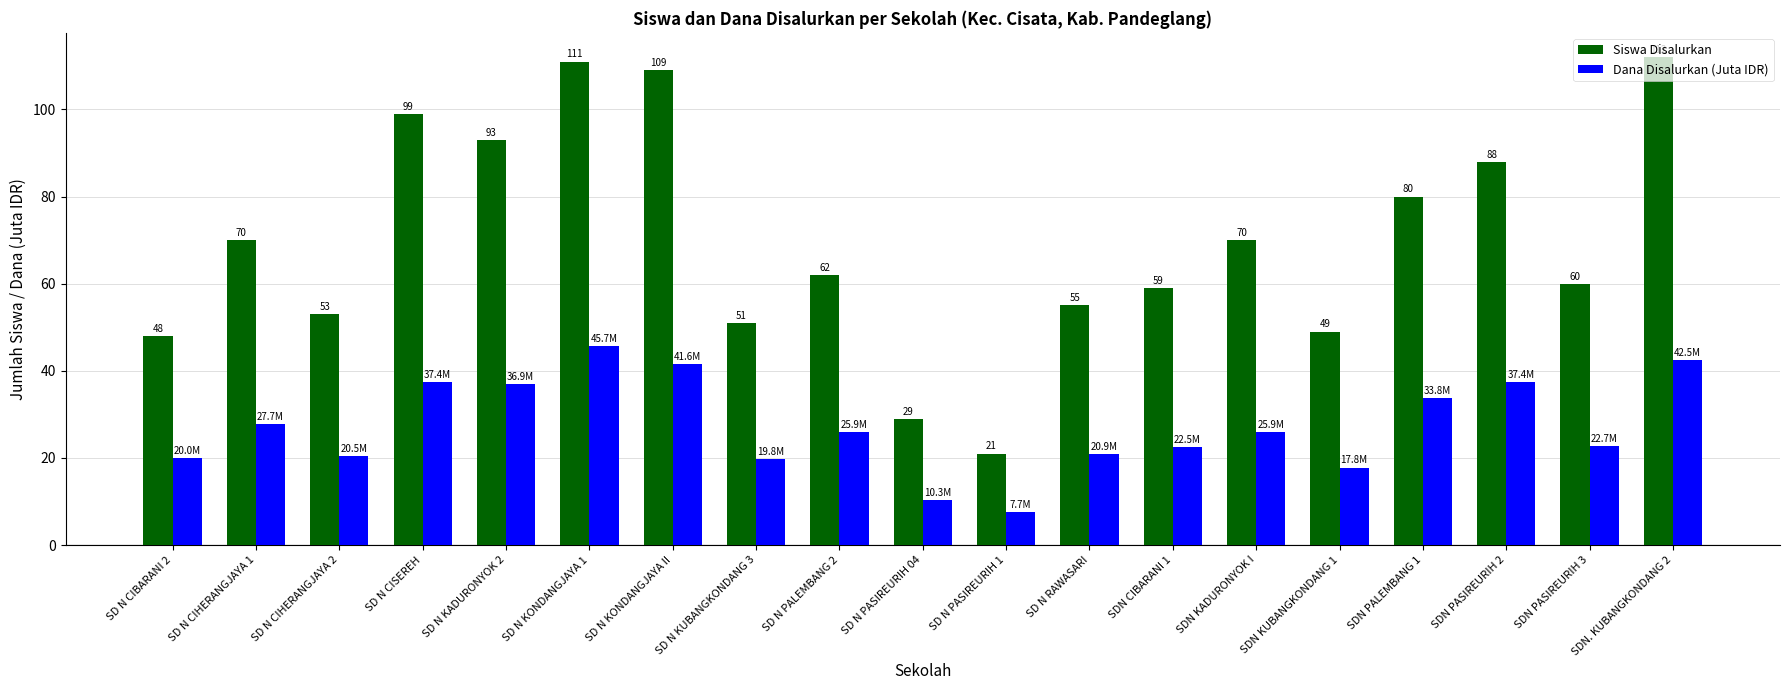

At how many categories does at least one series exceed 90?

5